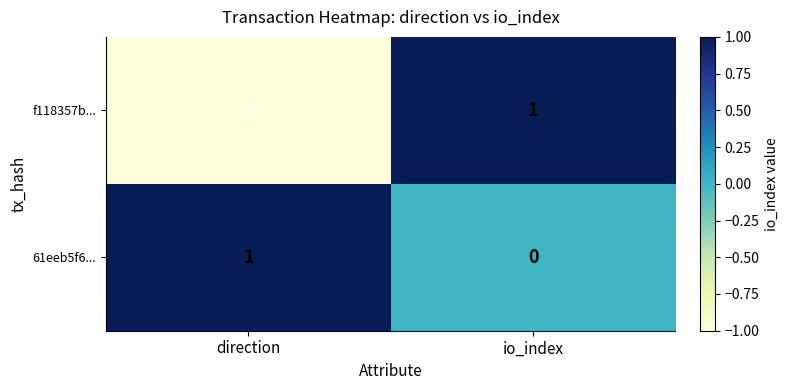

True or false: f118357b... has a value of 1 at io_index.

True